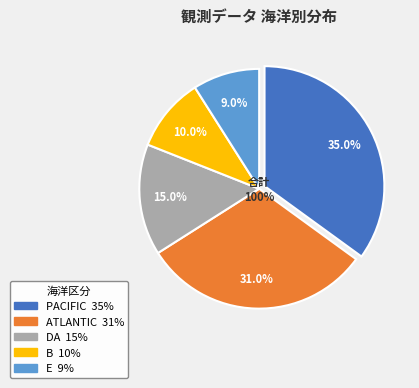

To the nearest percent, what is the difference between the PACIFIC and ATLANTIC slice percentages?

4%